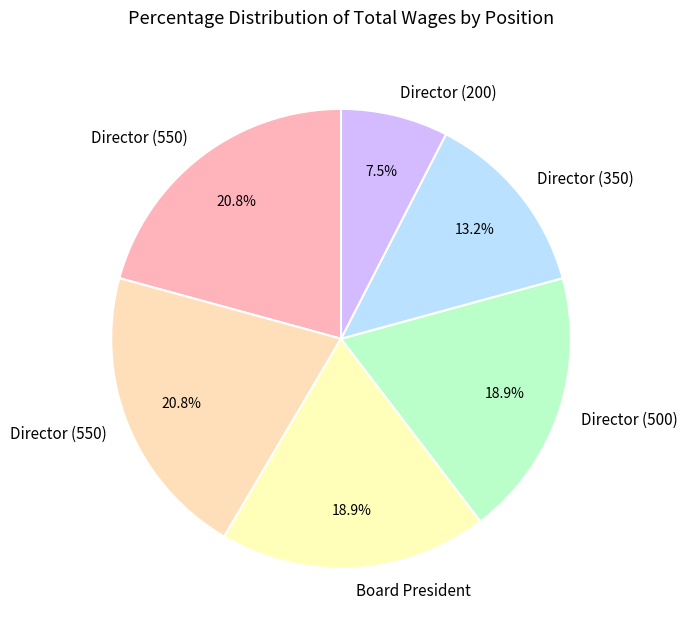

To the nearest percent, what is the average slice percentage?

17%